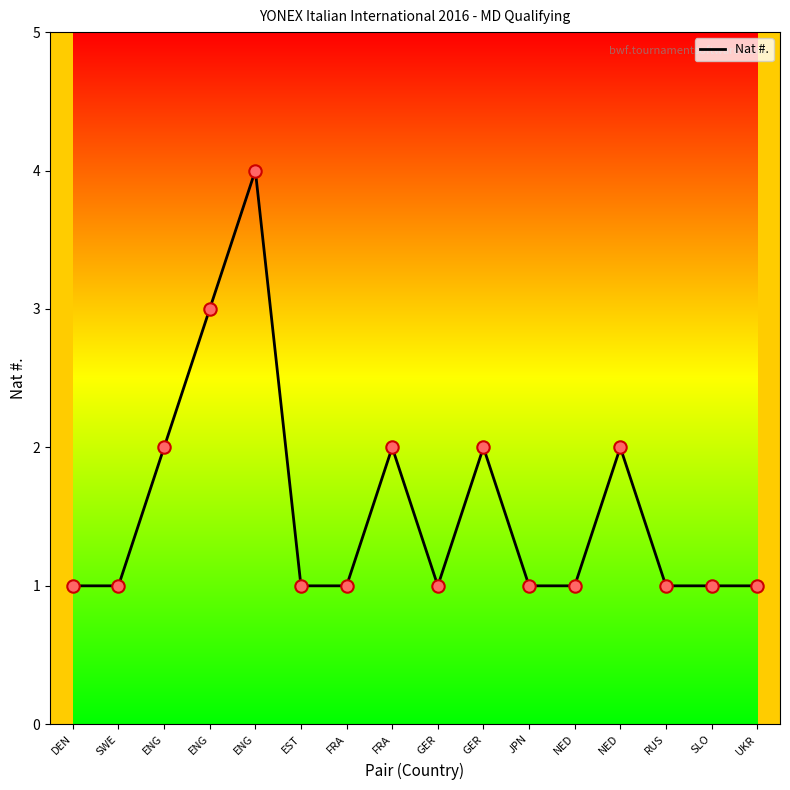

Which has a higher value, DEN or SLO?

DEN